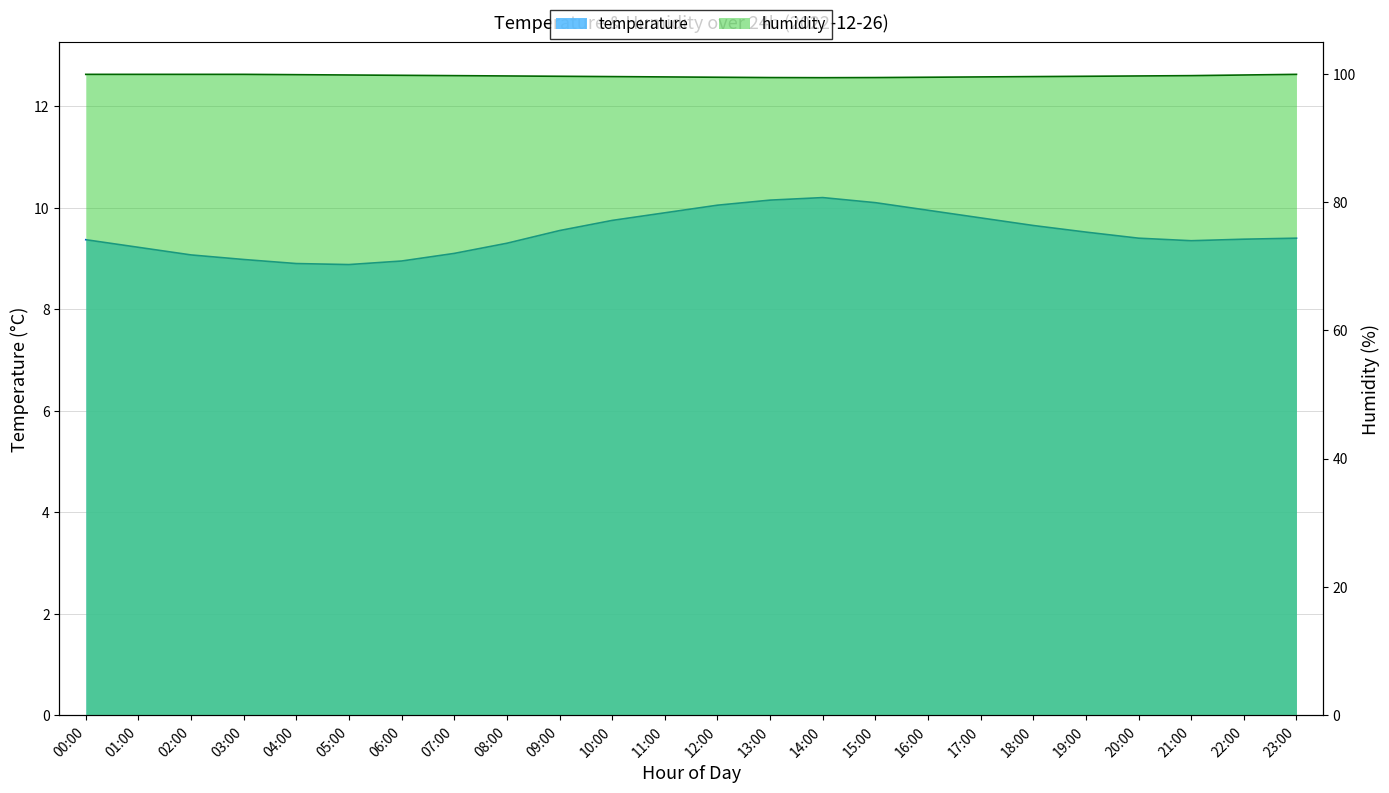

How many lines are shown in the chart?

2